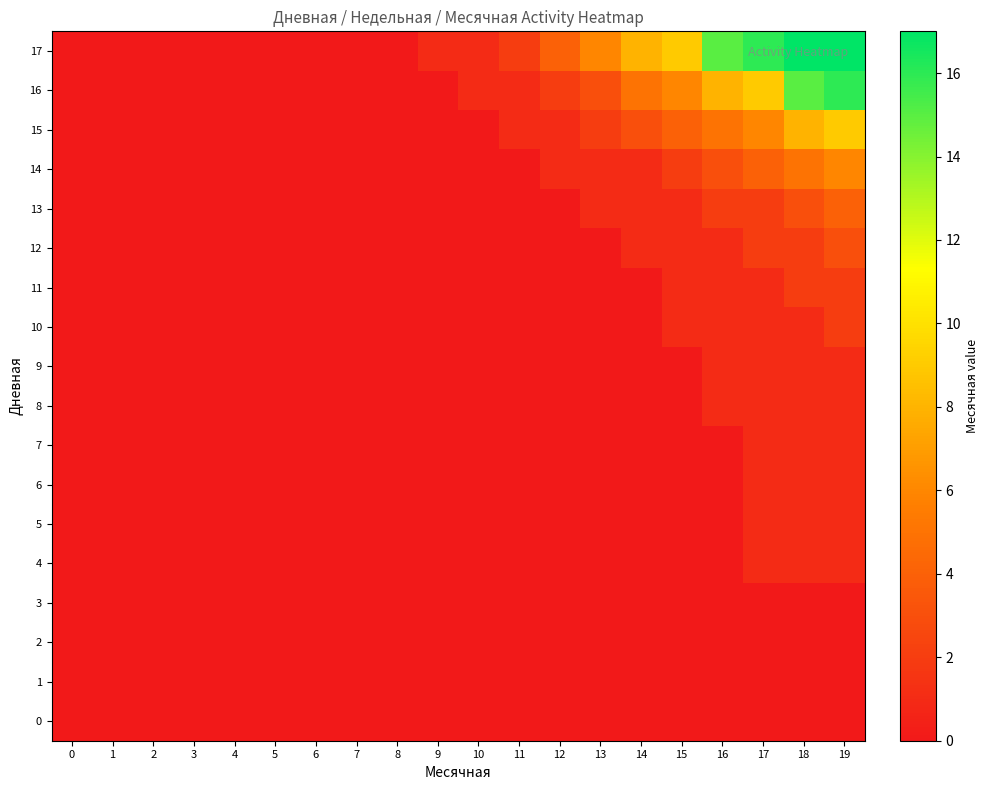

Reading right to left, list all the values displayed in this chart.

0: 19=0	18=0	17=0	16=0	15=0	14=0	13=0	12=0	11=0	10=0	9=0	8=0	7=0	6=0	5=0	4=0	3=0	2=0	1=0	0=0
1: 19=0	18=0	17=0	16=0	15=0	14=0	13=0	12=0	11=0	10=0	9=0	8=0	7=0	6=0	5=0	4=0	3=0	2=0	1=0	0=0
2: 19=0	18=0	17=0	16=0	15=0	14=0	13=0	12=0	11=0	10=0	9=0	8=0	7=0	6=0	5=0	4=0	3=0	2=0	1=0	0=0
3: 19=0	18=0	17=0	16=0	15=0	14=0	13=0	12=0	11=0	10=0	9=0	8=0	7=0	6=0	5=0	4=0	3=0	2=0	1=0	0=0
4: 19=1	18=1	17=1	16=0	15=0	14=0	13=0	12=0	11=0	10=0	9=0	8=0	7=0	6=0	5=0	4=0	3=0	2=0	1=0	0=0
5: 19=1	18=1	17=1	16=0	15=0	14=0	13=0	12=0	11=0	10=0	9=0	8=0	7=0	6=0	5=0	4=0	3=0	2=0	1=0	0=0
6: 19=1	18=1	17=1	16=0	15=0	14=0	13=0	12=0	11=0	10=0	9=0	8=0	7=0	6=0	5=0	4=0	3=0	2=0	1=0	0=0
7: 19=1	18=1	17=1	16=0	15=0	14=0	13=0	12=0	11=0	10=0	9=0	8=0	7=0	6=0	5=0	4=0	3=0	2=0	1=0	0=0
8: 19=1	18=1	17=1	16=1	15=0	14=0	13=0	12=0	11=0	10=0	9=0	8=0	7=0	6=0	5=0	4=0	3=0	2=0	1=0	0=0
9: 19=1	18=1	17=1	16=1	15=0	14=0	13=0	12=0	11=0	10=0	9=0	8=0	7=0	6=0	5=0	4=0	3=0	2=0	1=0	0=0
10: 19=2	18=1	17=1	16=1	15=1	14=0	13=0	12=0	11=0	10=0	9=0	8=0	7=0	6=0	5=0	4=0	3=0	2=0	1=0	0=0
11: 19=2	18=2	17=1	16=1	15=1	14=0	13=0	12=0	11=0	10=0	9=0	8=0	7=0	6=0	5=0	4=0	3=0	2=0	1=0	0=0
12: 19=3	18=2	17=2	16=1	15=1	14=1	13=0	12=0	11=0	10=0	9=0	8=0	7=0	6=0	5=0	4=0	3=0	2=0	1=0	0=0
13: 19=4	18=3	17=2	16=2	15=1	14=1	13=1	12=0	11=0	10=0	9=0	8=0	7=0	6=0	5=0	4=0	3=0	2=0	1=0	0=0
14: 19=6	18=5	17=4	16=3	15=2	14=1	13=1	12=1	11=0	10=0	9=0	8=0	7=0	6=0	5=0	4=0	3=0	2=0	1=0	0=0
15: 19=9	18=8	17=6	16=5	15=4	14=3	13=2	12=1	11=1	10=0	9=0	8=0	7=0	6=0	5=0	4=0	3=0	2=0	1=0	0=0
16: 19=16	18=15	17=9	16=8	15=6	14=5	13=3	12=2	11=1	10=1	9=0	8=0	7=0	6=0	5=0	4=0	3=0	2=0	1=0	0=0
17: 19=17	18=17	17=16	16=15	15=9	14=8	13=6	12=4	11=2	10=1	9=1	8=0	7=0	6=0	5=0	4=0	3=0	2=0	1=0	0=0